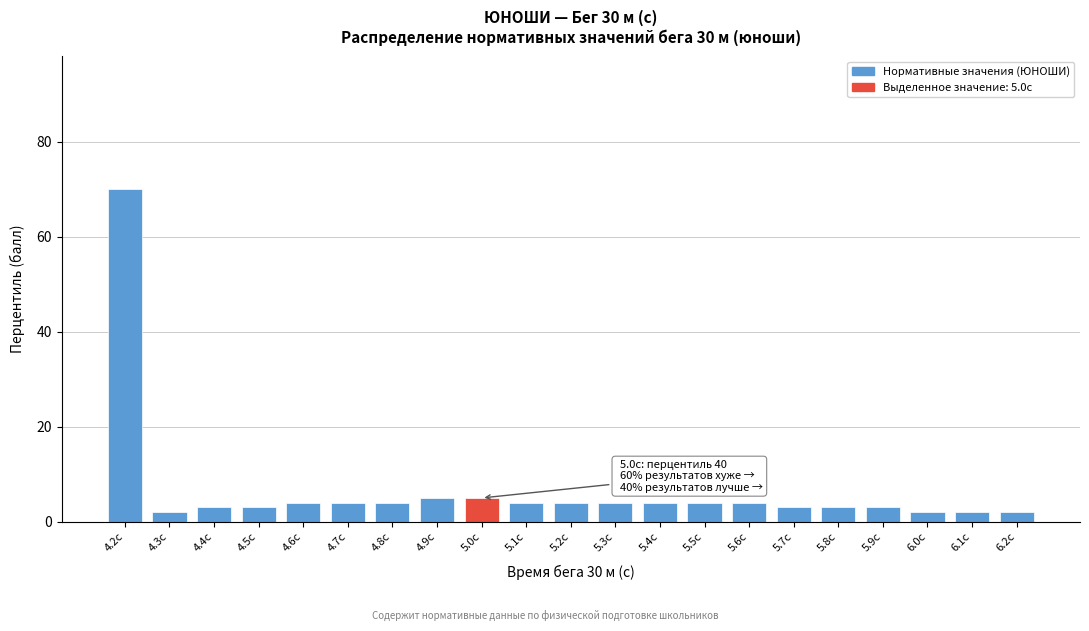

Reading right to left, what are all the values shown in this chart?

2	2	2	3	3	3	4	4	4	4	4	4	5	5	4	4	4	3	3	2	70